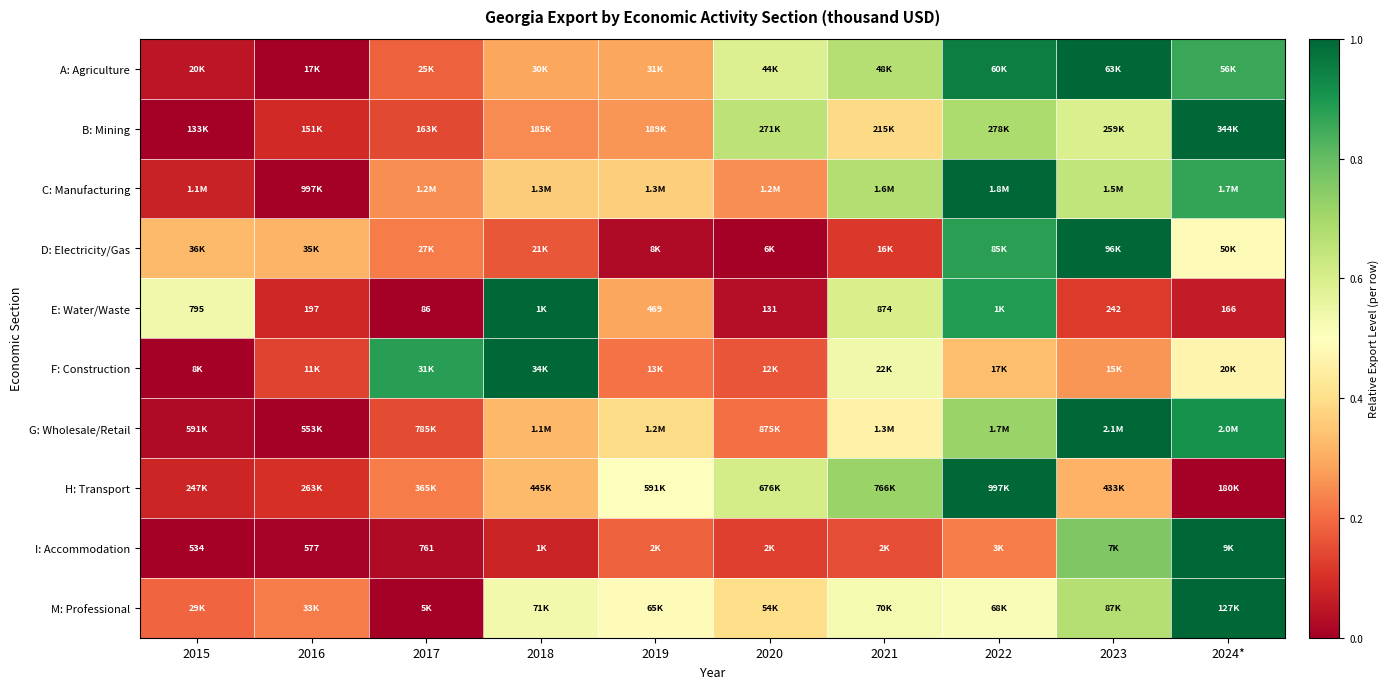

The value of D: Electricity/Gas at 2021 is 0.1. True or false?

False